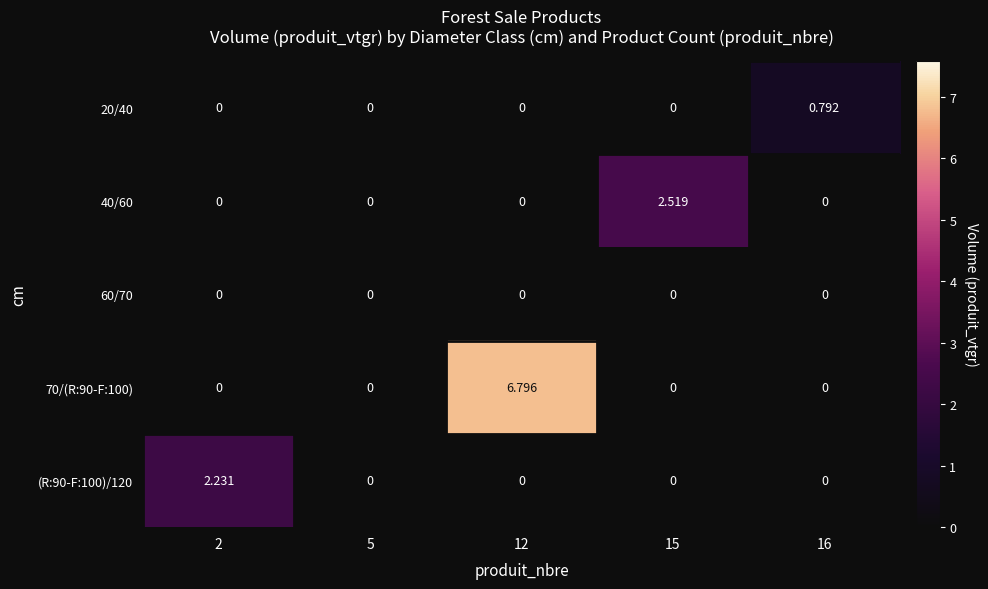

Which series has the largest total across all categories?

70/(R:90-F:100)